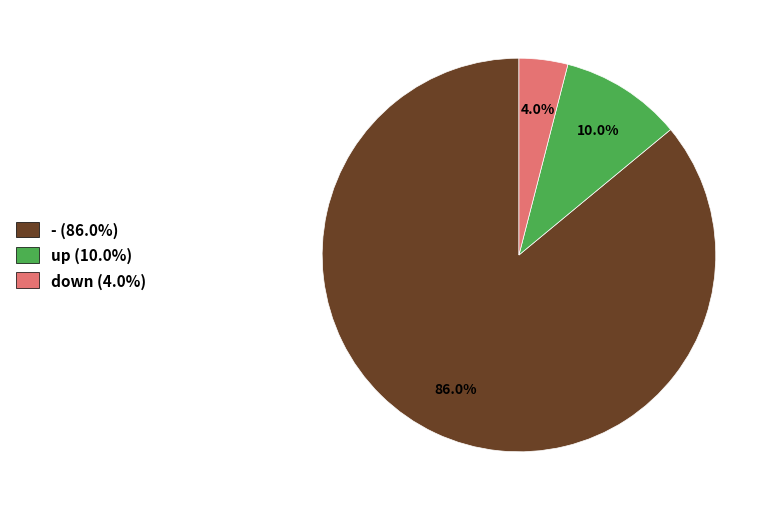

To the nearest percent, what percentage of the pie is -?

86%